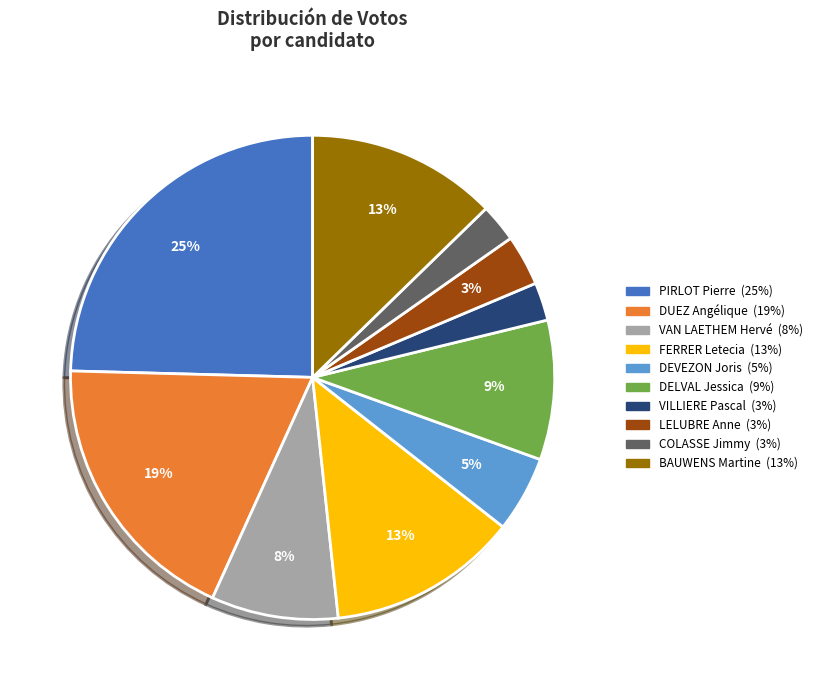

How many slices are in this pie chart?

10